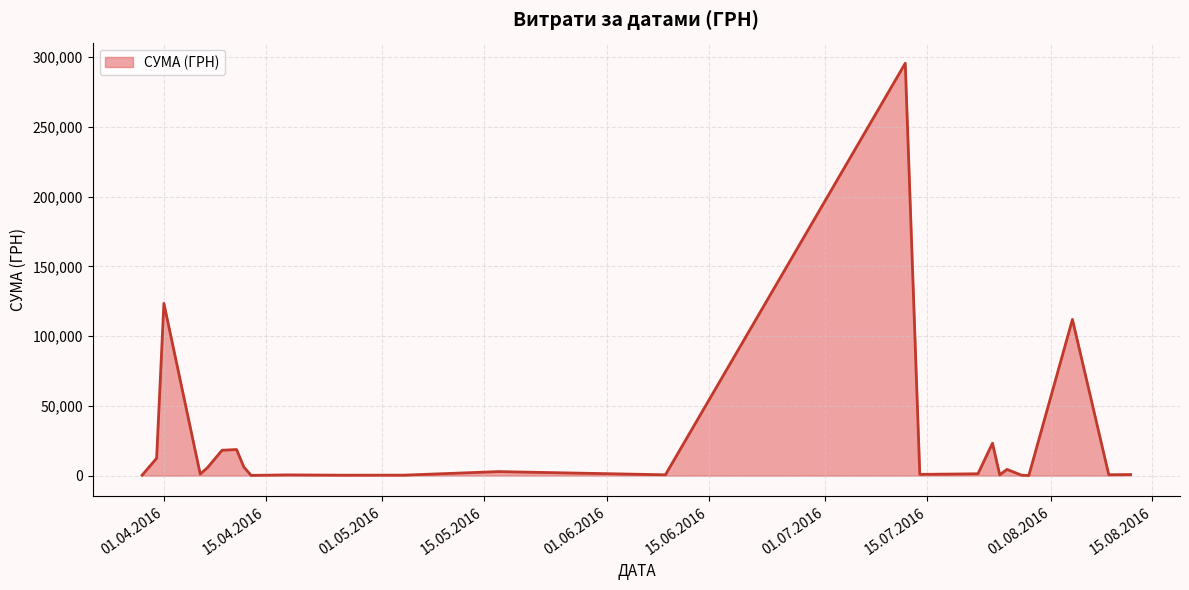

What is the greatest value displayed?

295638.6